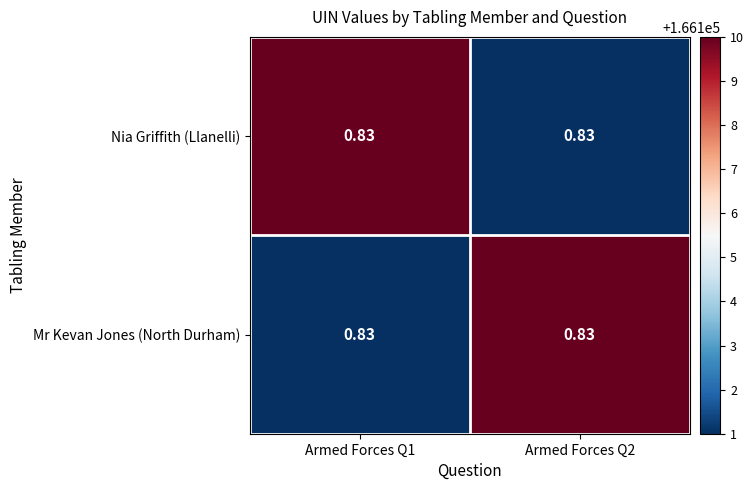

Reading right to left, what are all the values shown in this chart?

Nia Griffith (Llanelli): Armed Forces Q2=1	Armed Forces Q1=1
Mr Kevan Jones (North Durham): Armed Forces Q2=1	Armed Forces Q1=1